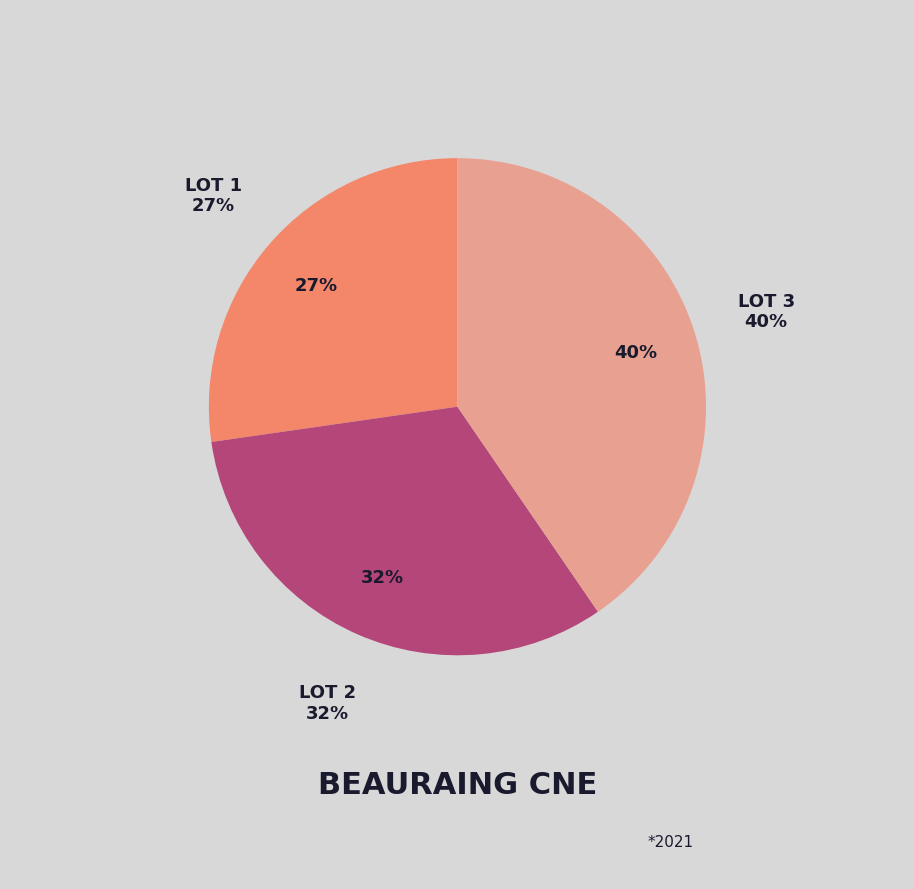

What percentage do Lot 1 and Lot 2 together represent?

59.6%